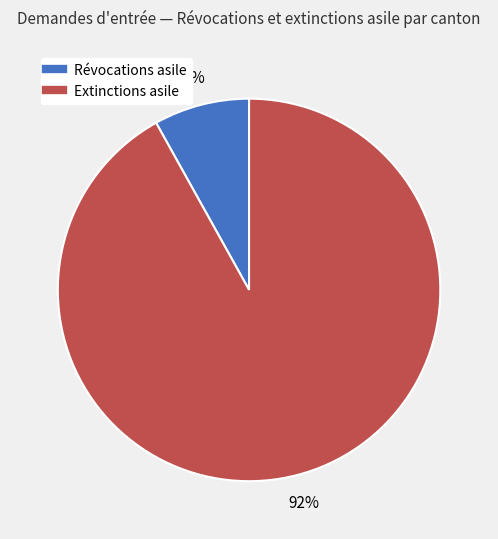

Is there a majority slice in this chart?

Yes